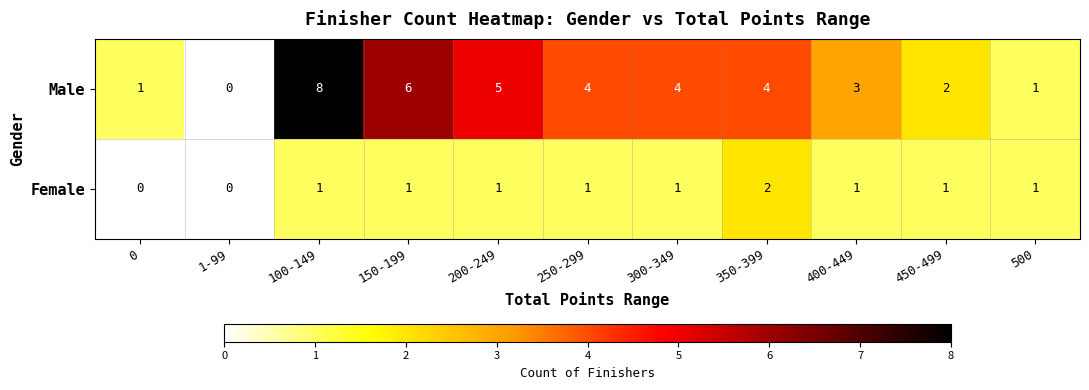

Rank the series by their maximum value, from lowest to highest.

Female, Male